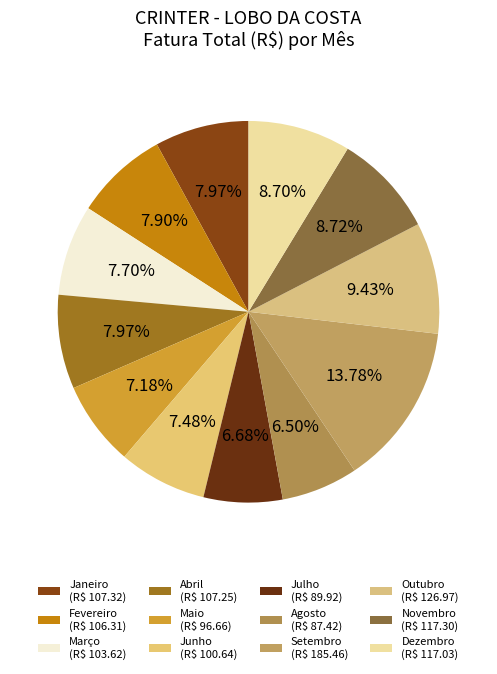

How many segments does this pie chart have?

12